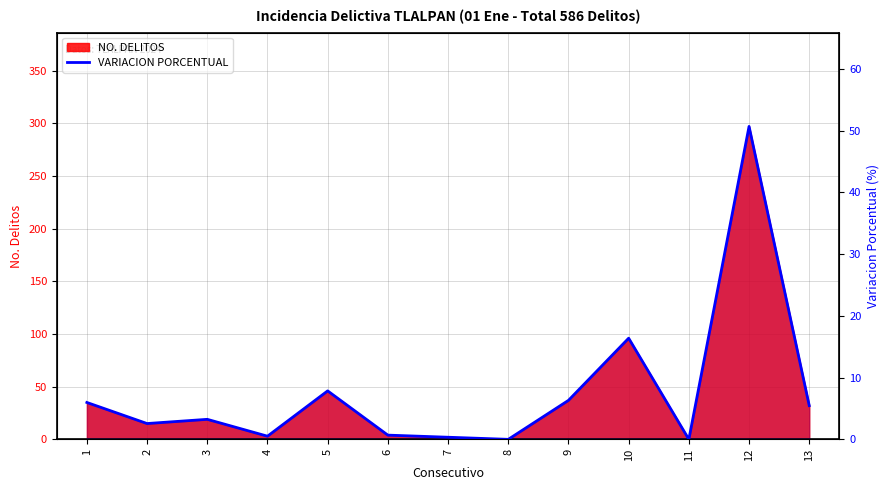

What is the value of the 12th point from the left?

50.7